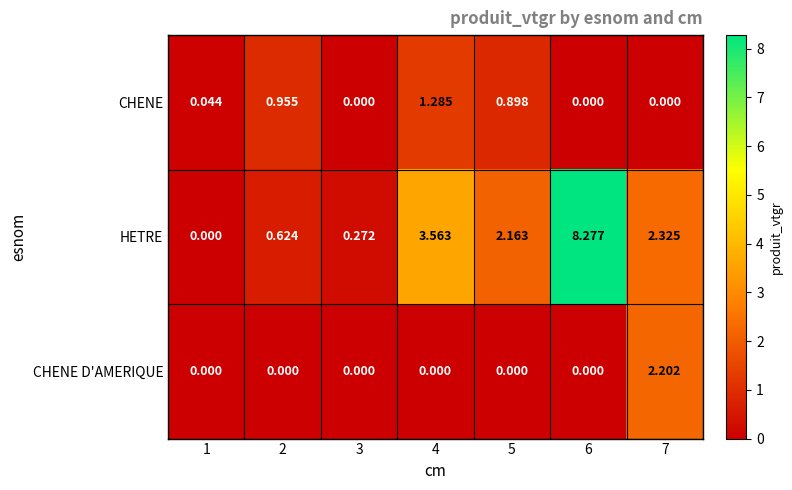

Which series changed the most between 1 and 5?

HETRE